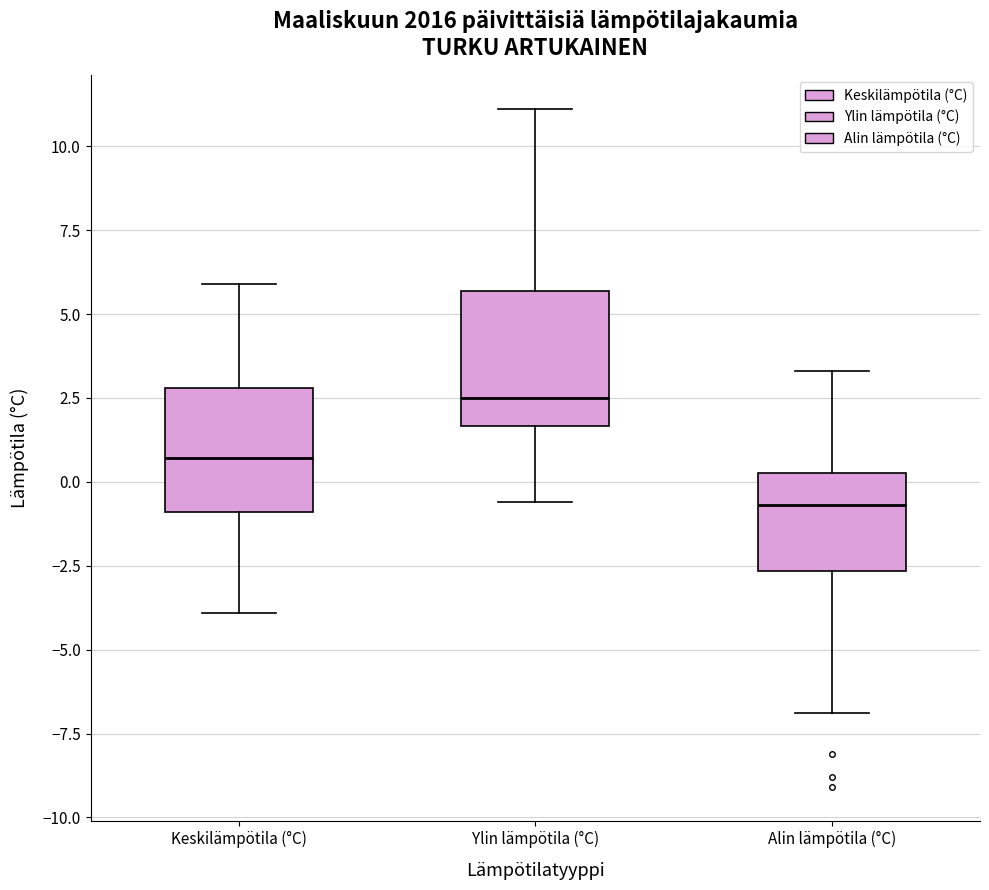

Which box has the lowest median line?

Alin lämpötila (°C)